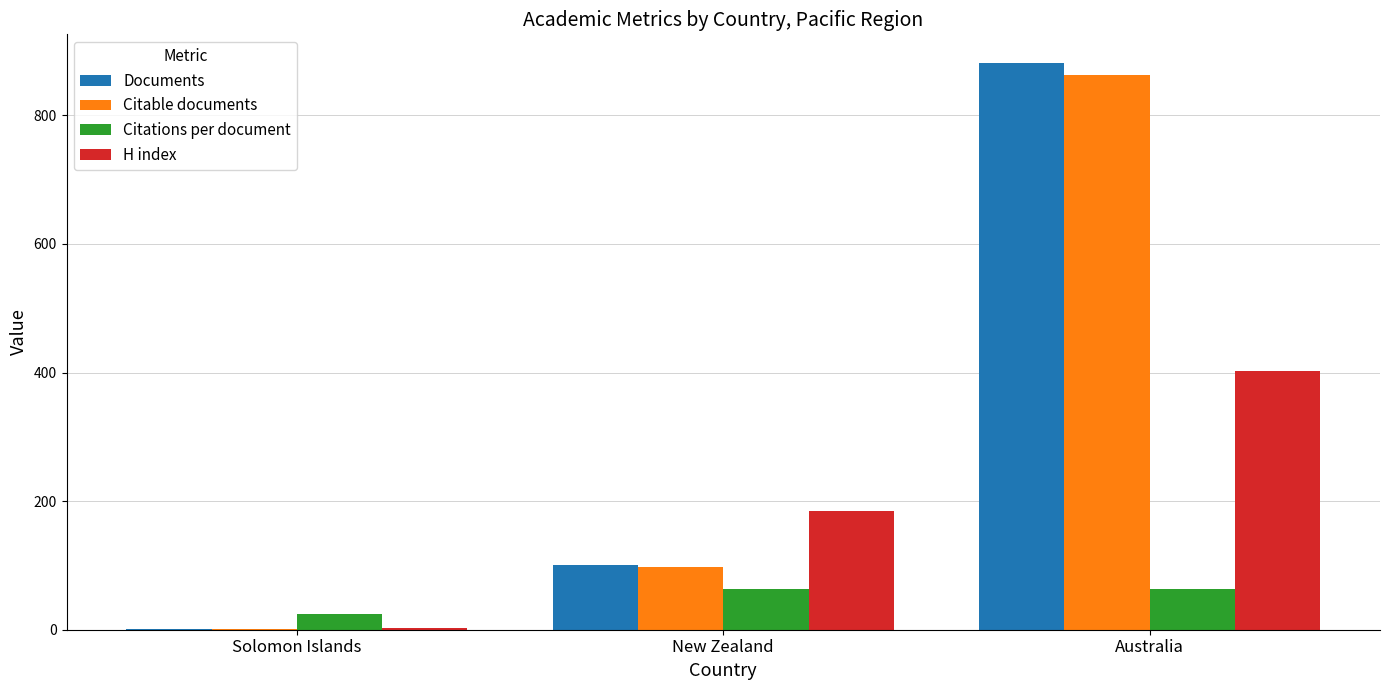

How many categories are shown in the chart?

3